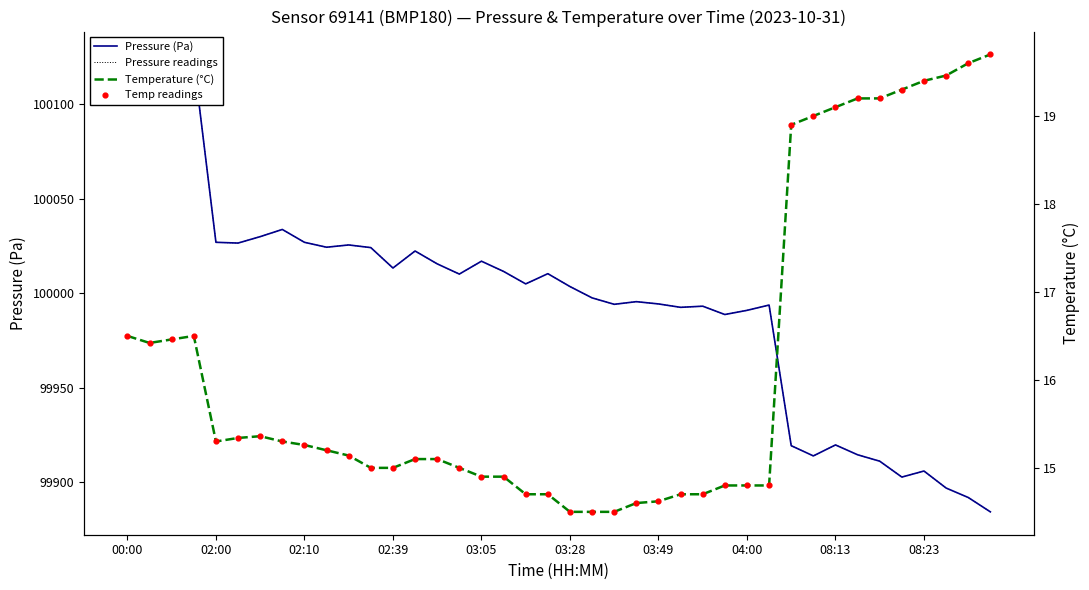

Which series contains the lowest Y value?

Temperature (°C)